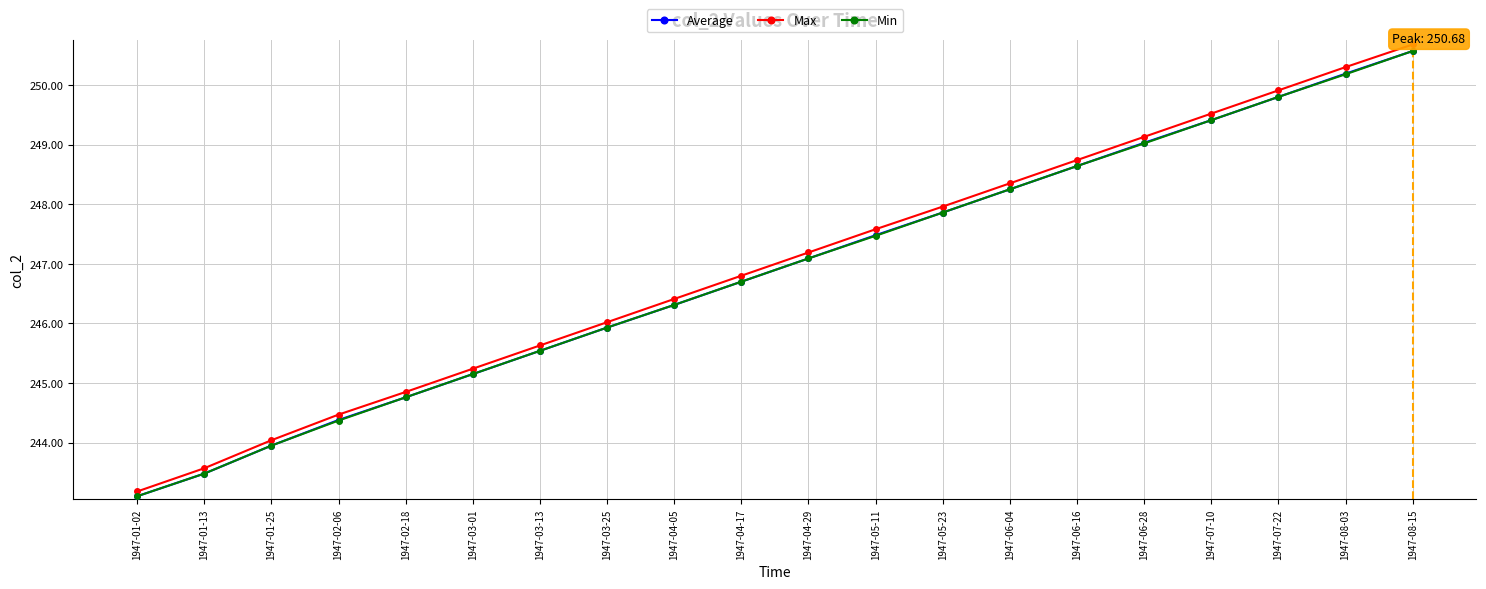

What is the spread (max minus min) of values at 1947-01-25?

0.1